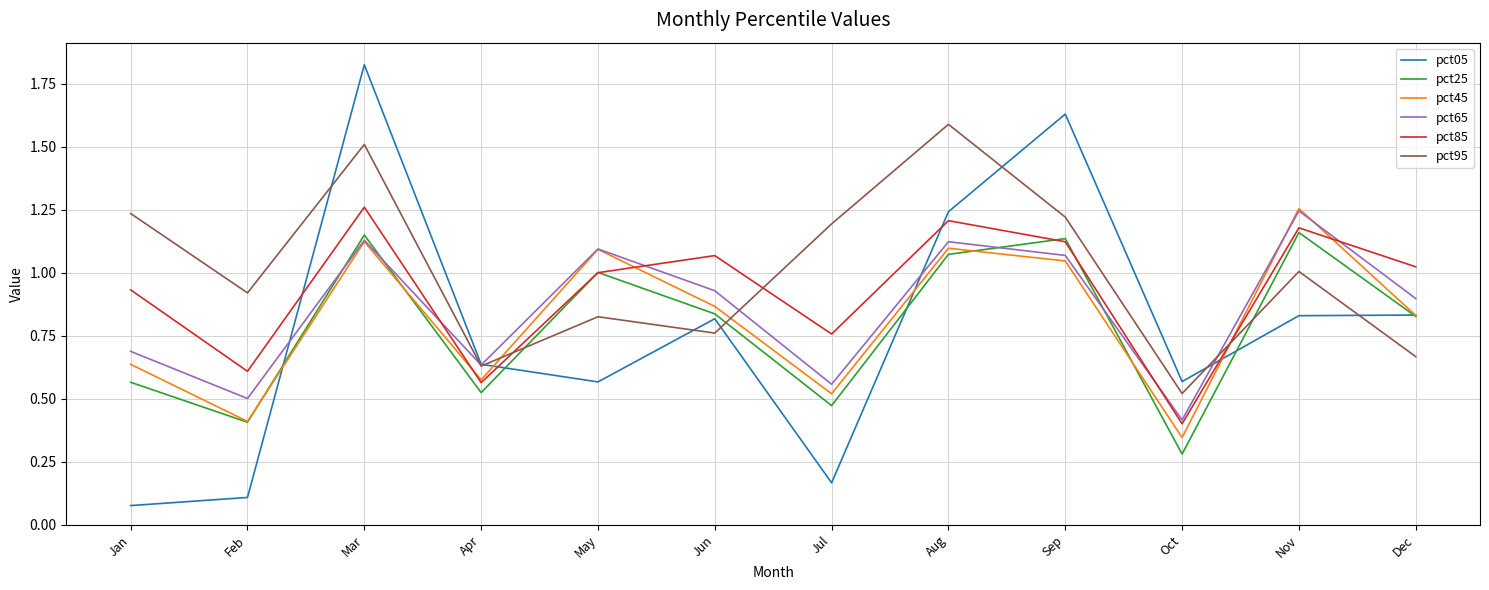

How many interior local peaks does the pct45 series have?

4